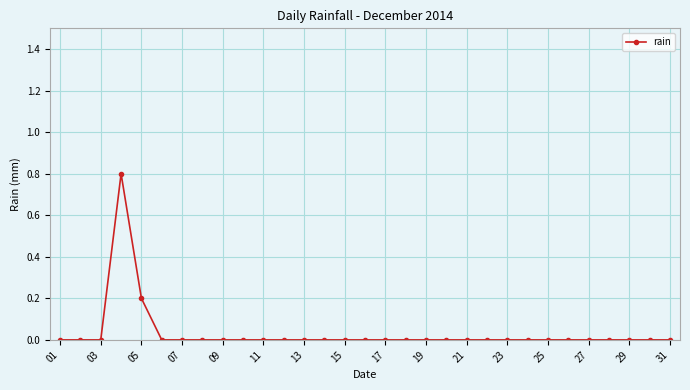

What is the sum of all values?

1.0